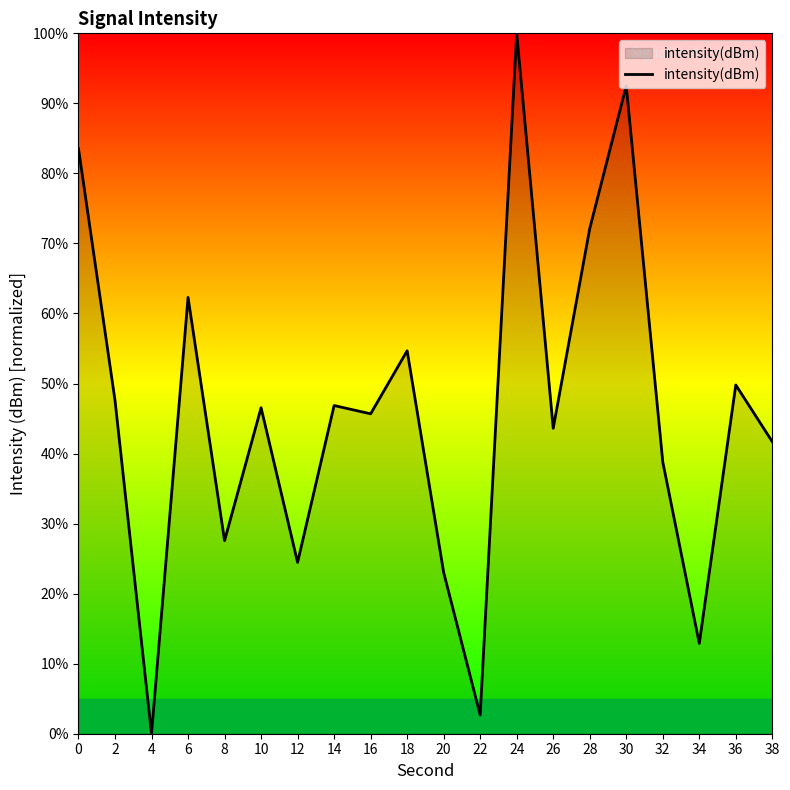

Which category has the lowest value across all series?

4